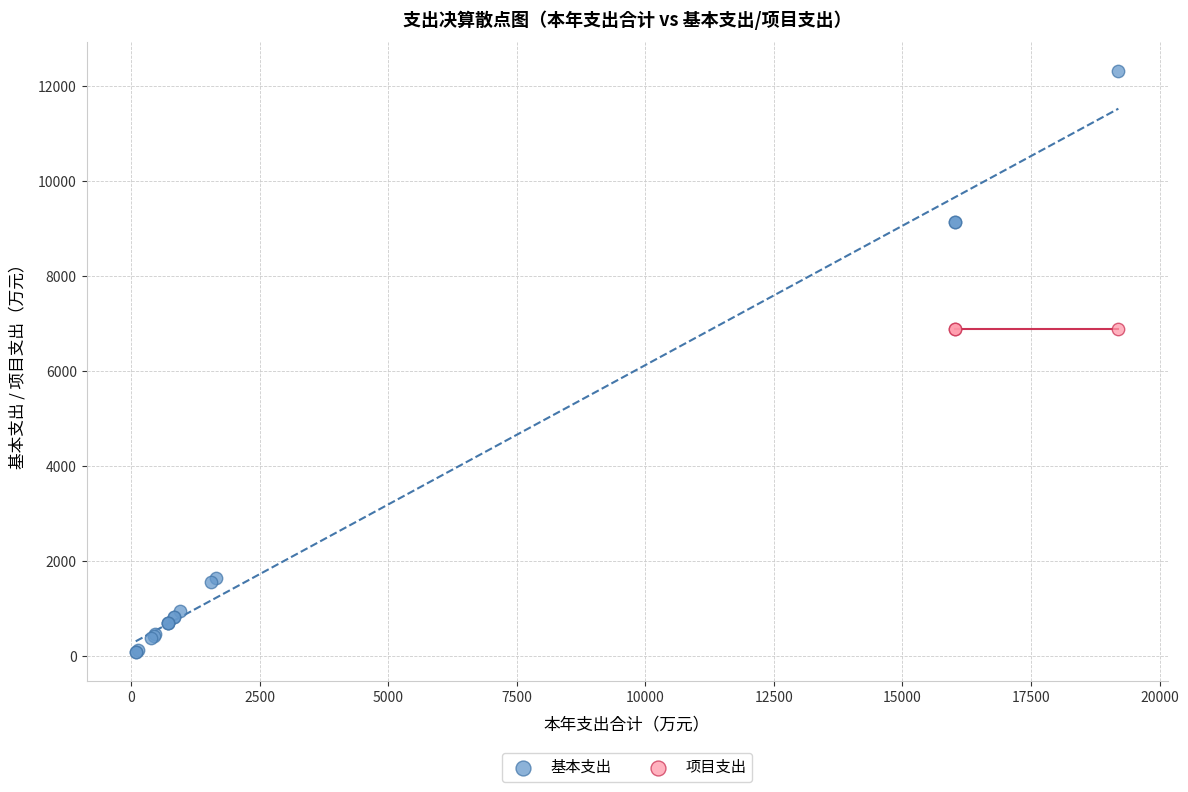

Which series reaches the maximum Y coordinate?

基本支出